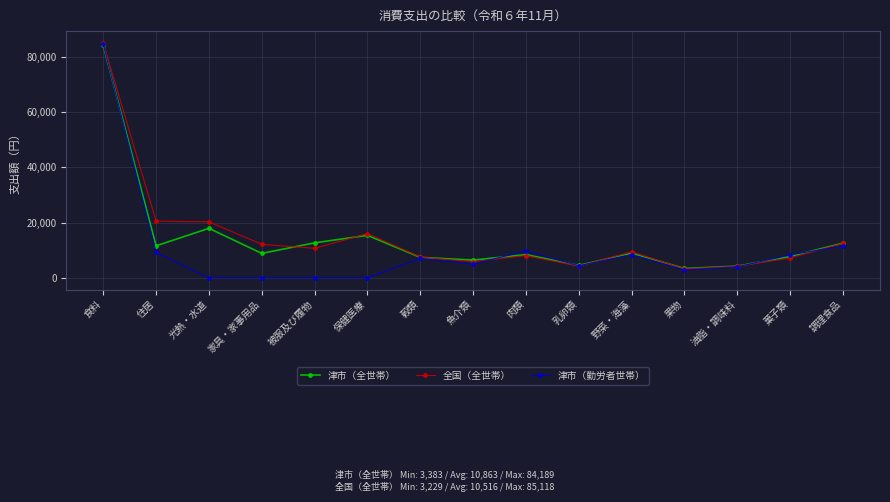

Where does the 津市（全世帯） series first go above 8845?

食料